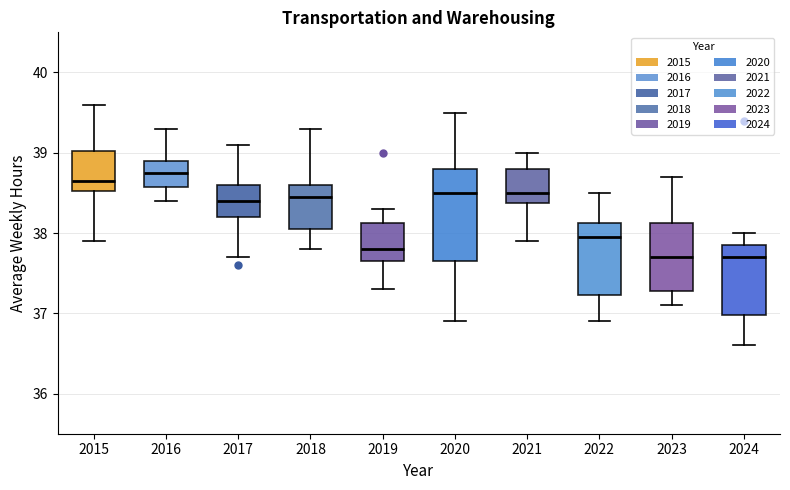

Where does the upper whisker of the box at x = 2021 end on the y-axis? The values are not printed on the chart, so give them approximately, as read against the axis.

39.0